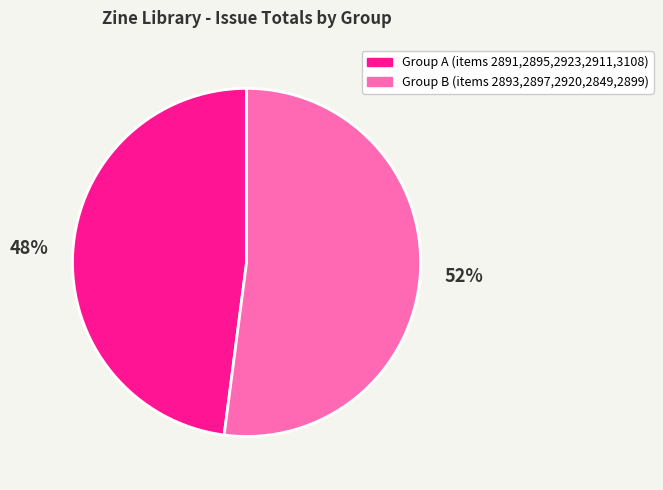

Does any single category account for the majority?

Yes